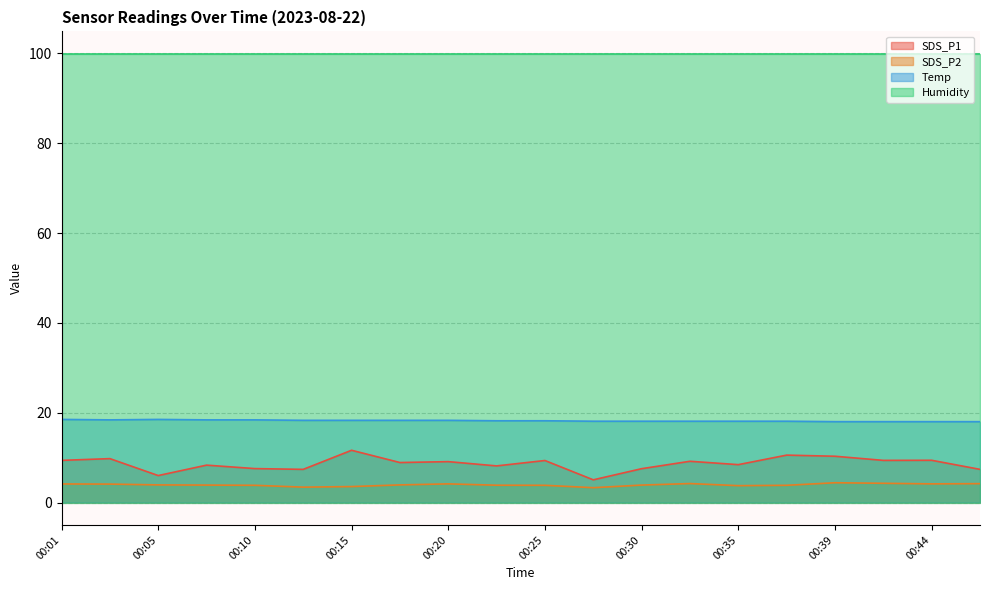

List the labels in order of SDS_P2 value, largest first.

00:39, 00:42, 00:32, 00:47, 00:20, 00:44, 00:01, 00:03, 00:05, 00:18, 00:08, 00:30, 00:22, 00:10, 00:25, 00:37, 00:35, 00:15, 00:13, 00:27